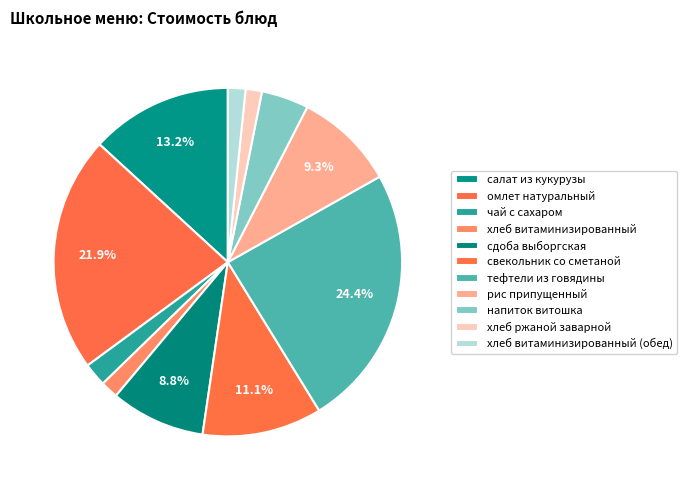

Which category has the smallest portion of the pie?

хлеб ржаной заварной